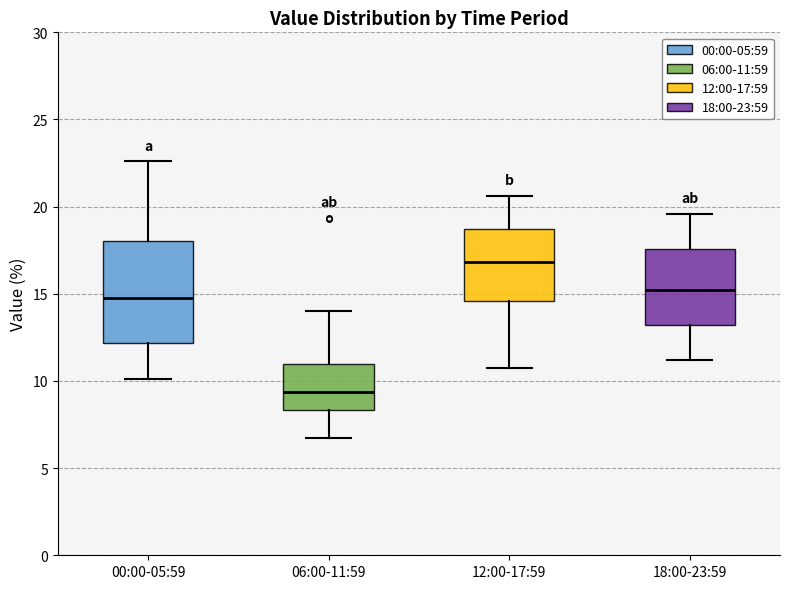

Which box is the tallest, from its lower edge to its upper edge?

00:00-05:59